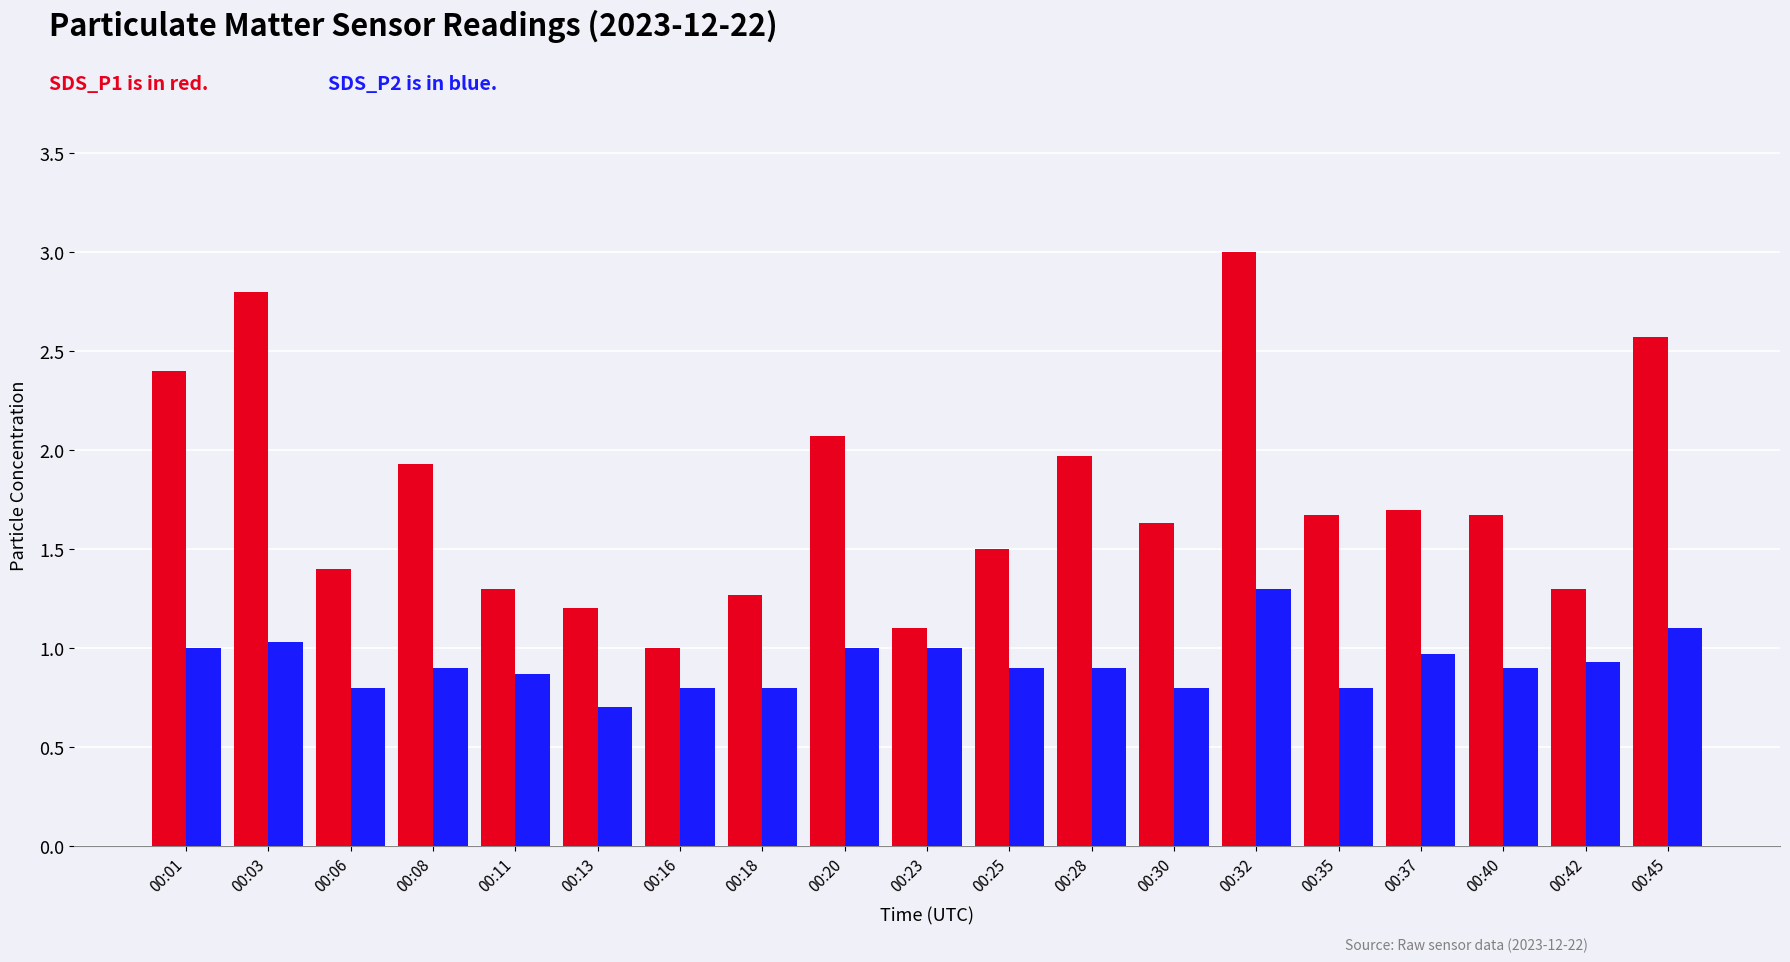

What is the total value across all series at 00:13?

1.9